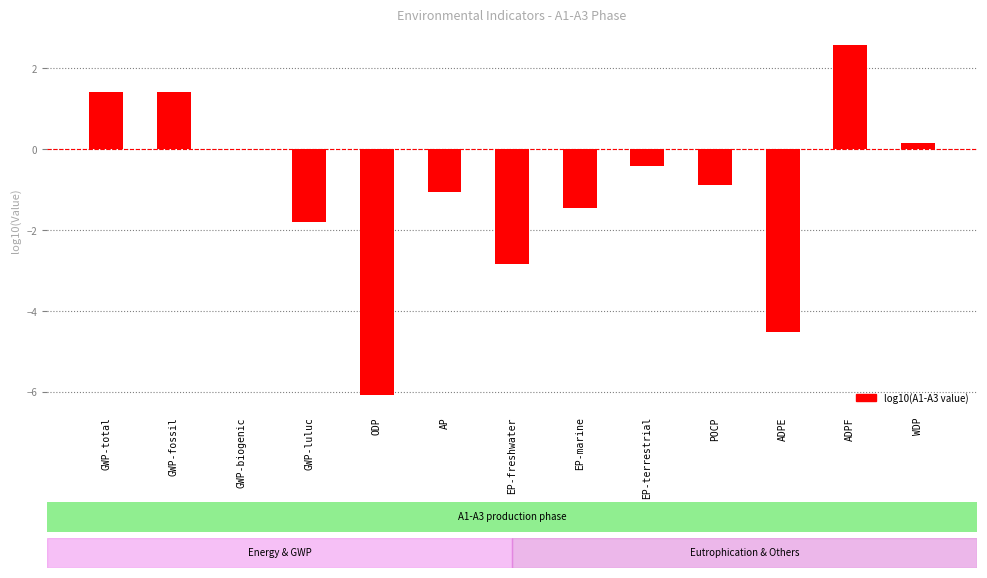

True or false: the data shows 0.7 at ADPF.

False